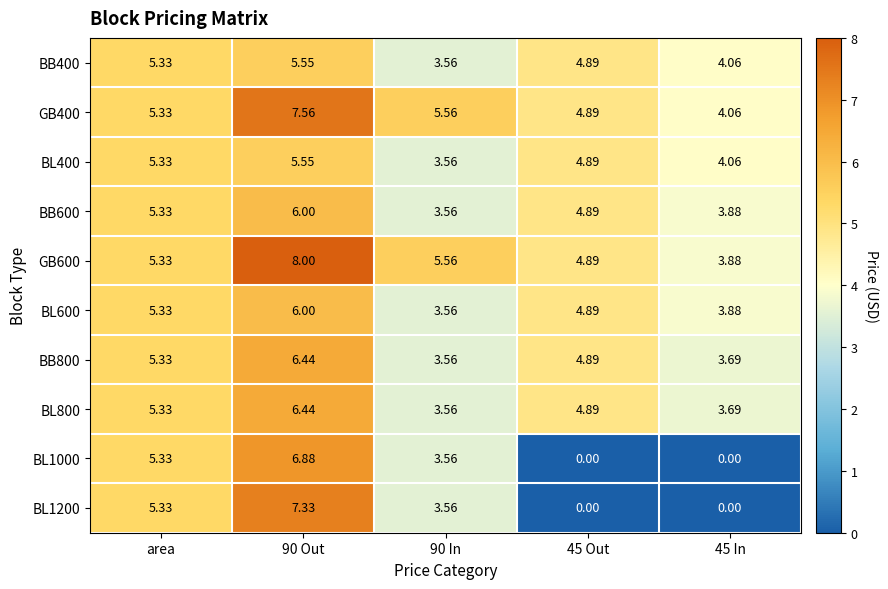

Where does the GB600 series first go above 5?

area